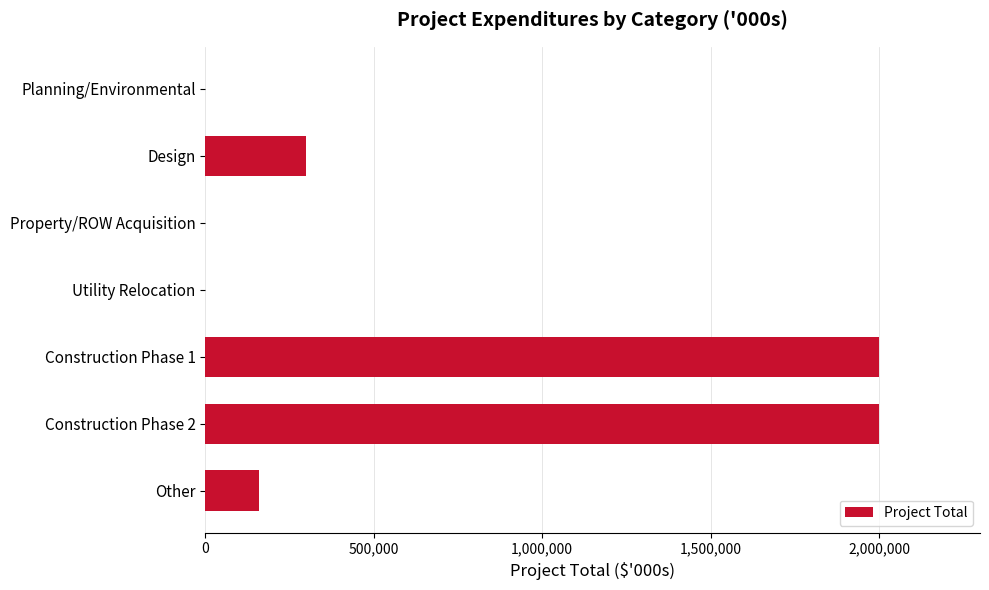

Approximately how many times larger is the value at Construction Phase 2 compared to Other?

12.5